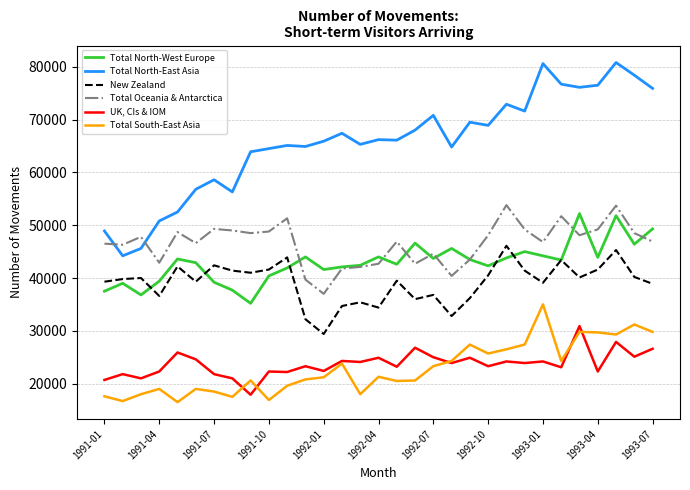

True or false: New Zealand and Total North-East Asia cross at least once.

False